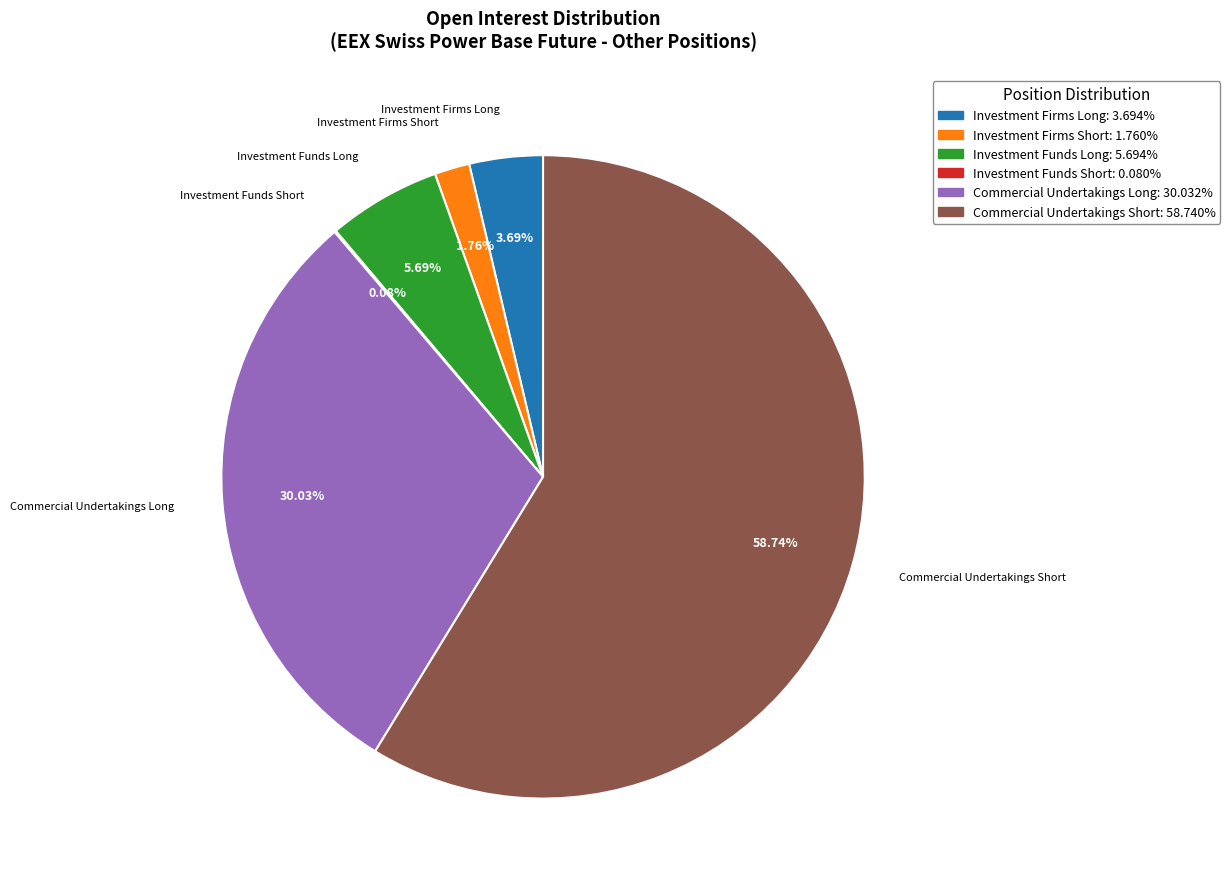

Is there a majority slice in this chart?

Yes